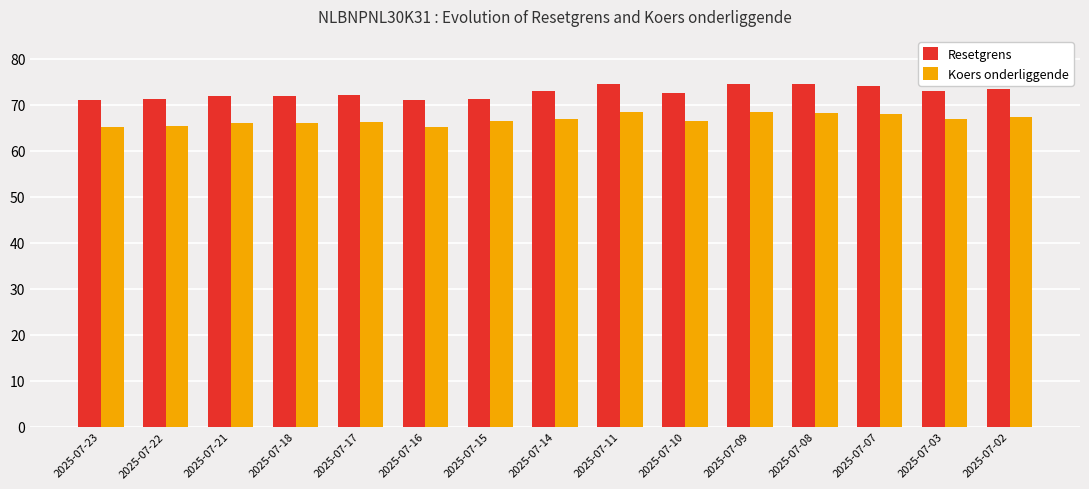

The Resetgrens series shows 74.6 at 2025-07-11. True or false?

True